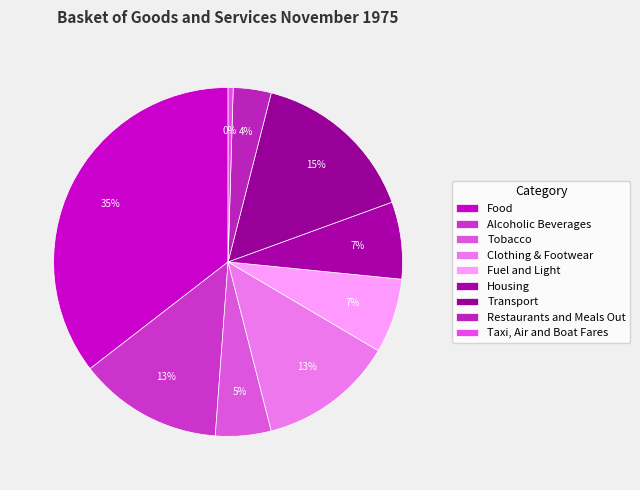

To the nearest percent, what percentage of the pie is Alcoholic Beverages?

13%